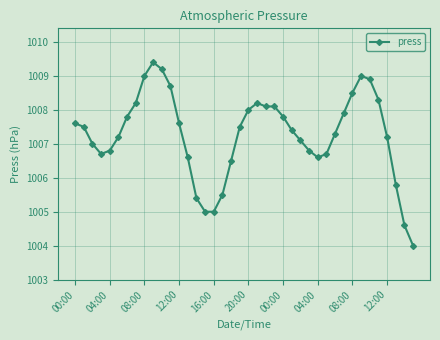

What is the average value?

1007.3